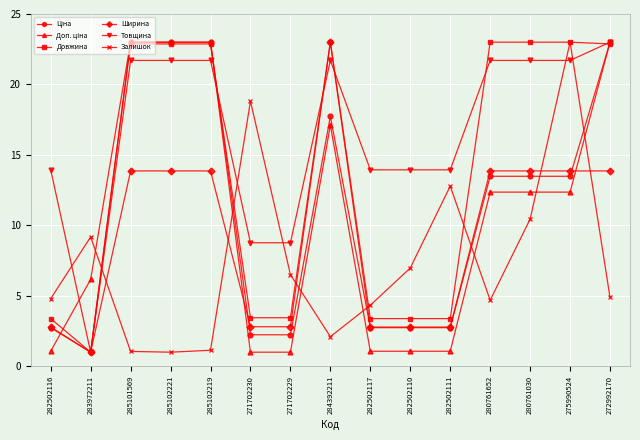

Count the number of categories in the chart.

15